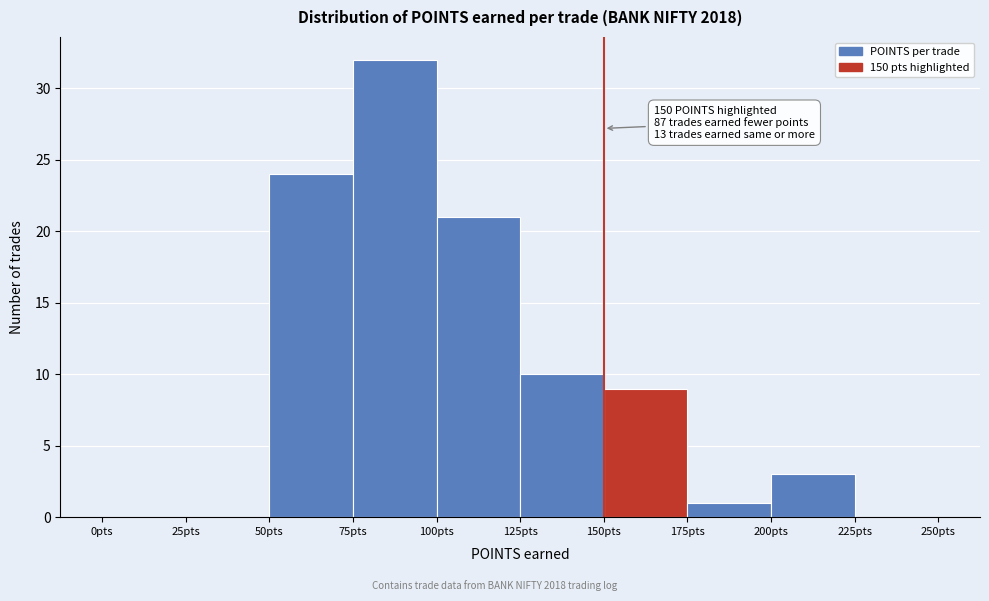

Over which range of the x-axis is the bar tallest?

75 to 100